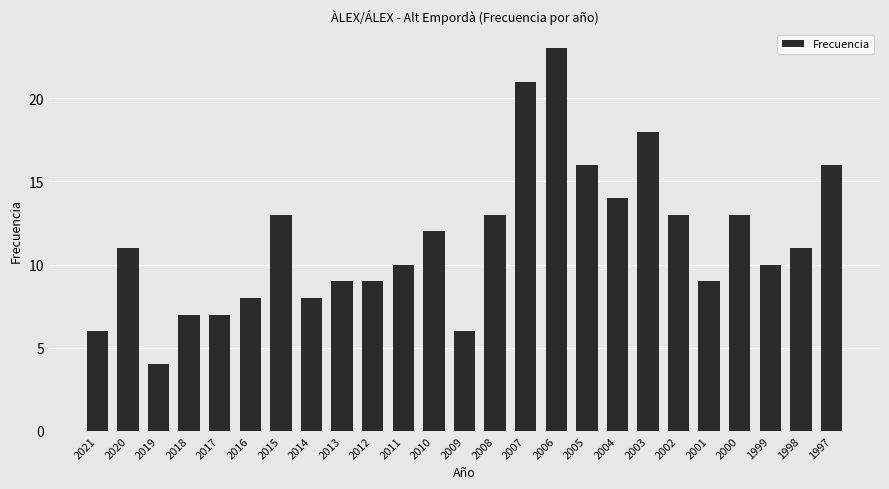

What is the difference between the second highest and minimum values?

17